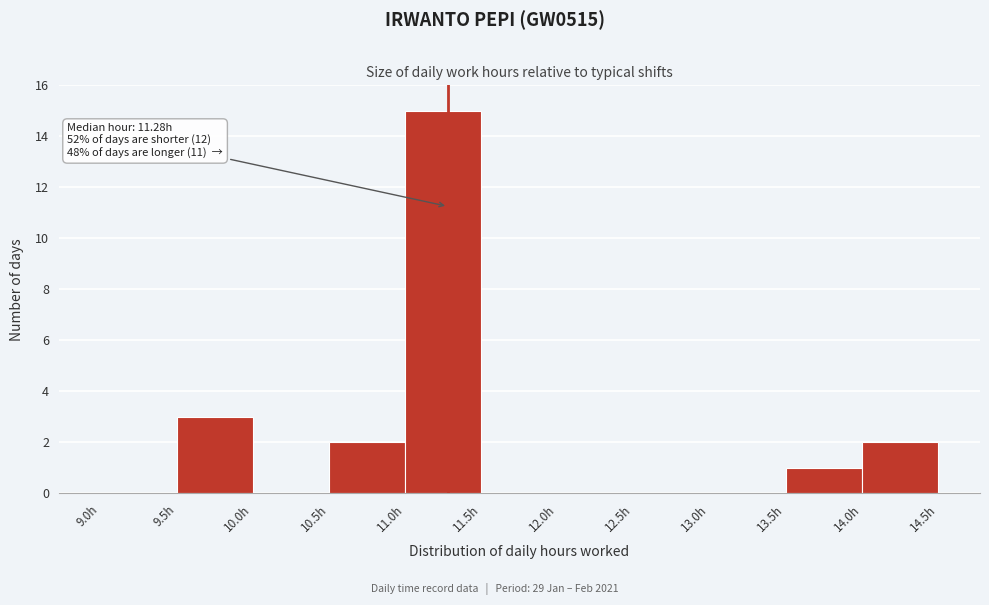

Which range on the x-axis has the tallest bar?

11.0 to 11.5